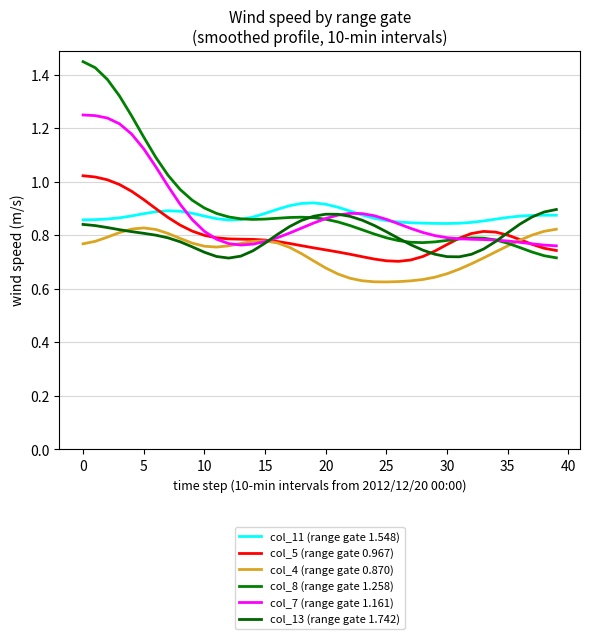

Is this an area chart (filled region under the line)?

No